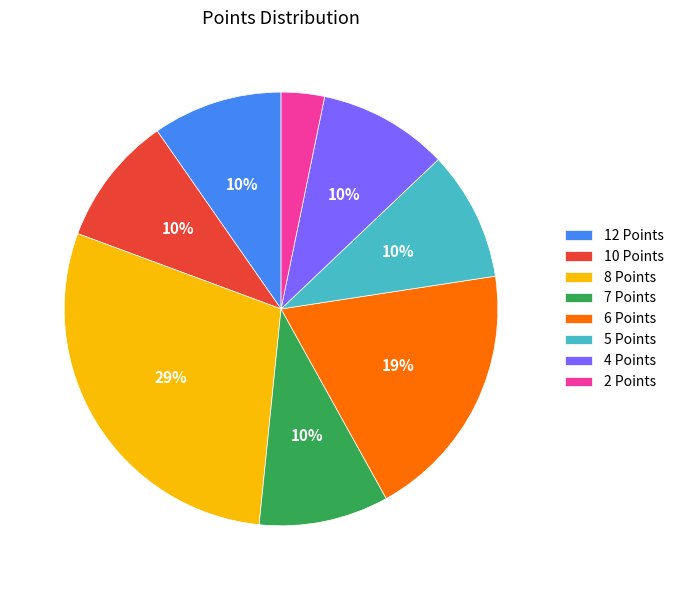

Is there any slice that represents more than half of the pie?

No